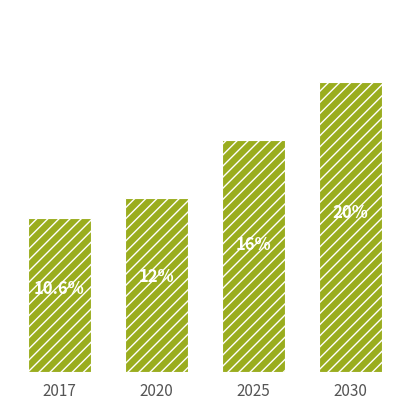

List the labels in order of value, smallest first.

2017, 2020, 2025, 2030